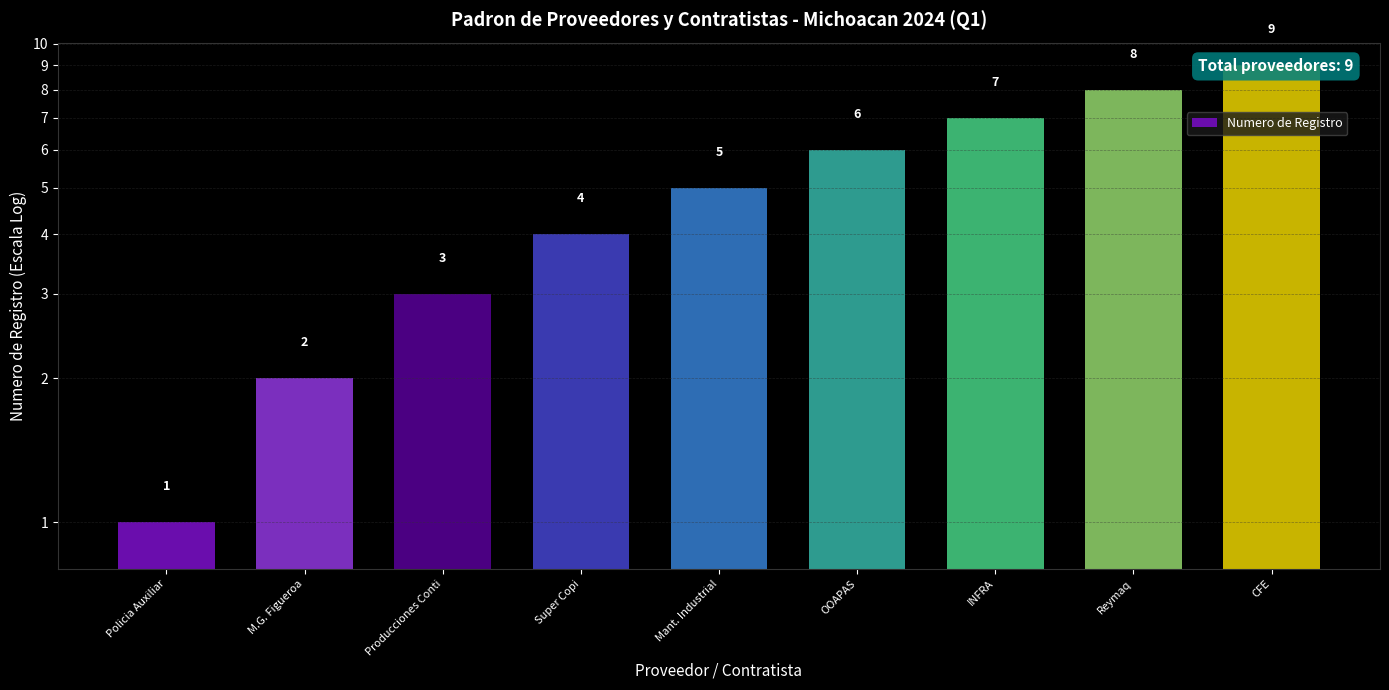

Count the values in the range 3 to 7.

5